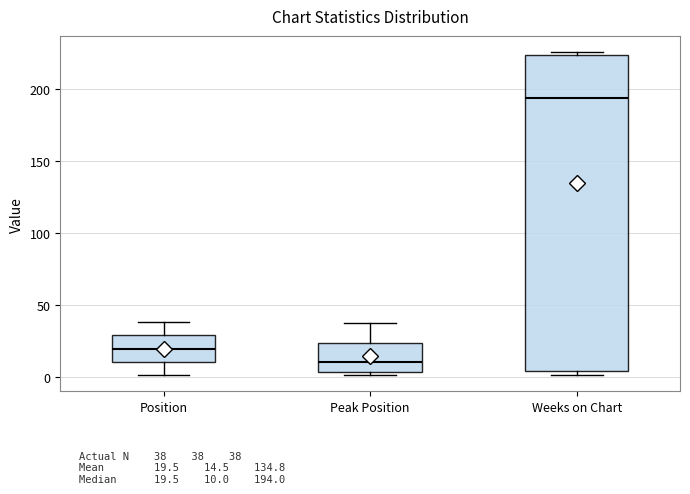

Which box's median line is the highest?

Weeks on Chart